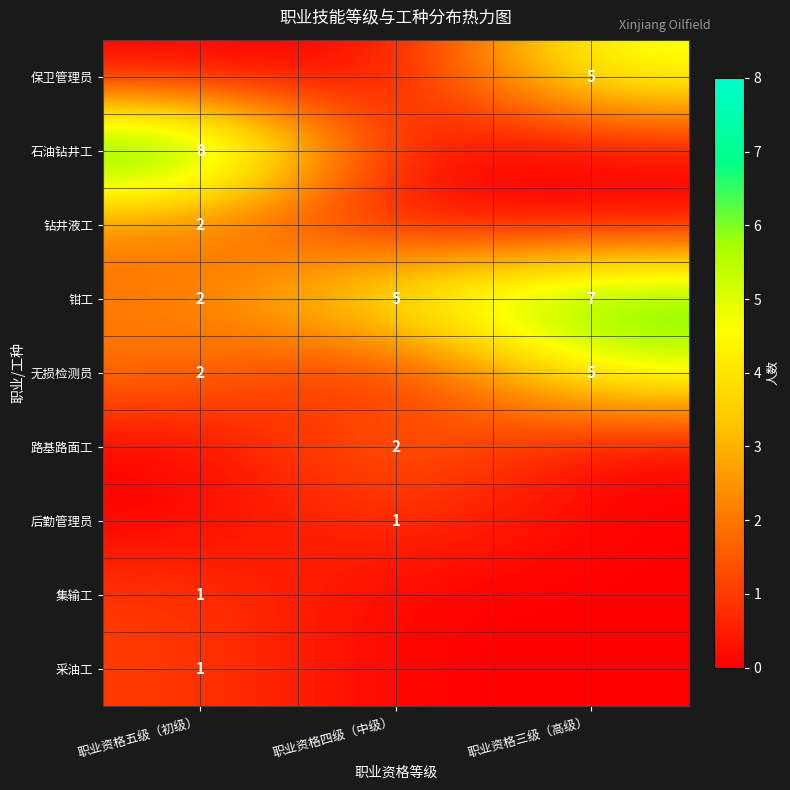

At which category does the chart reach its minimum across all series?

职业资格五级（初级）